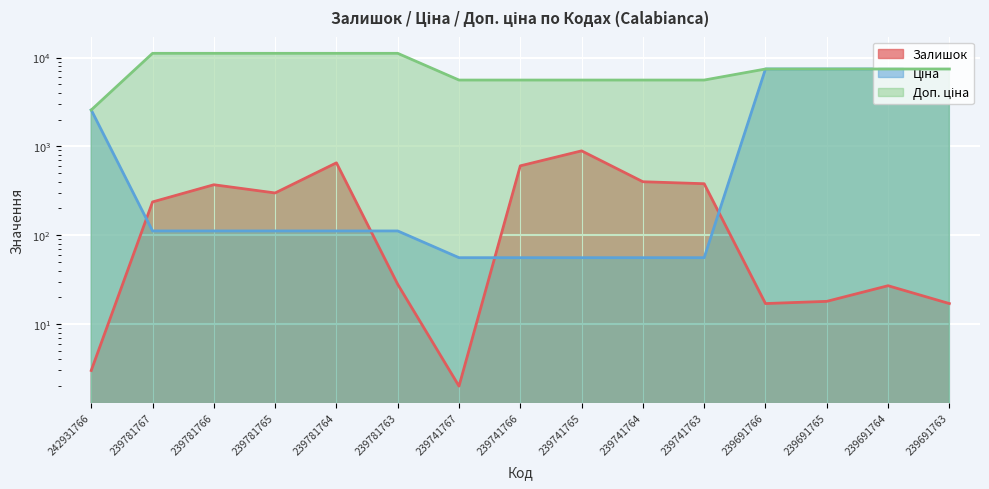

Rank the series by their maximum value, from highest to lowest.

Доп. ціна, Ціна, Залишок